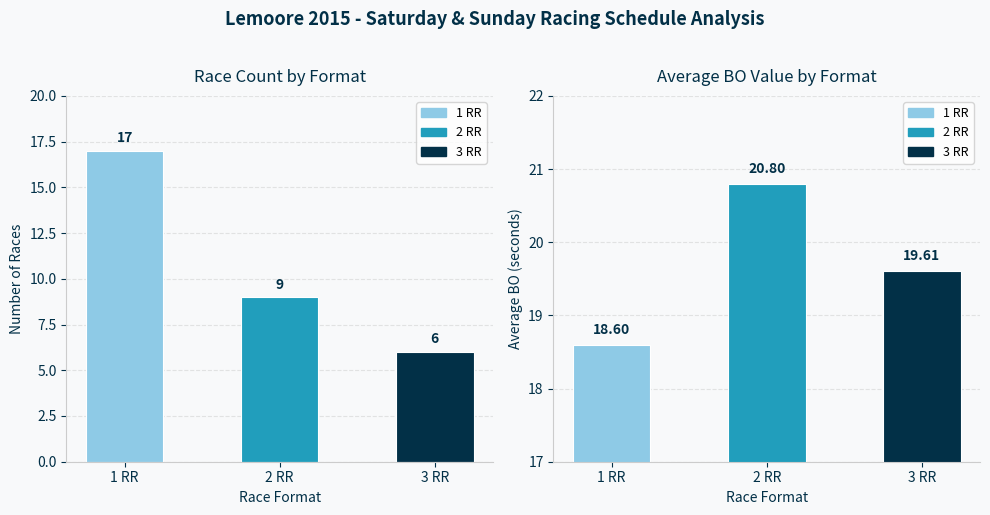

Which series has the widest spread of values?

Race Count